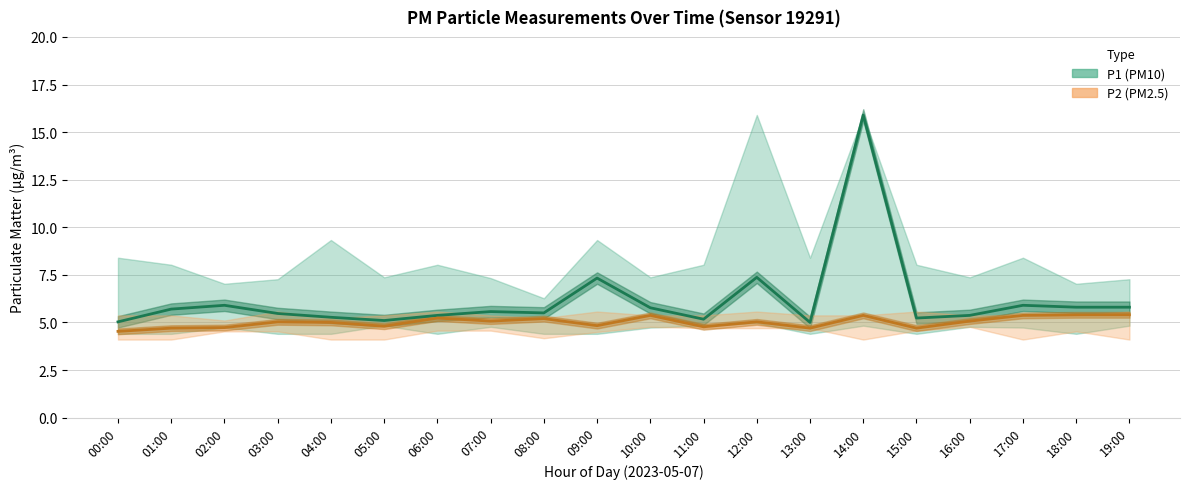

At which label is P1 (PM10) closest to 10?

12:00